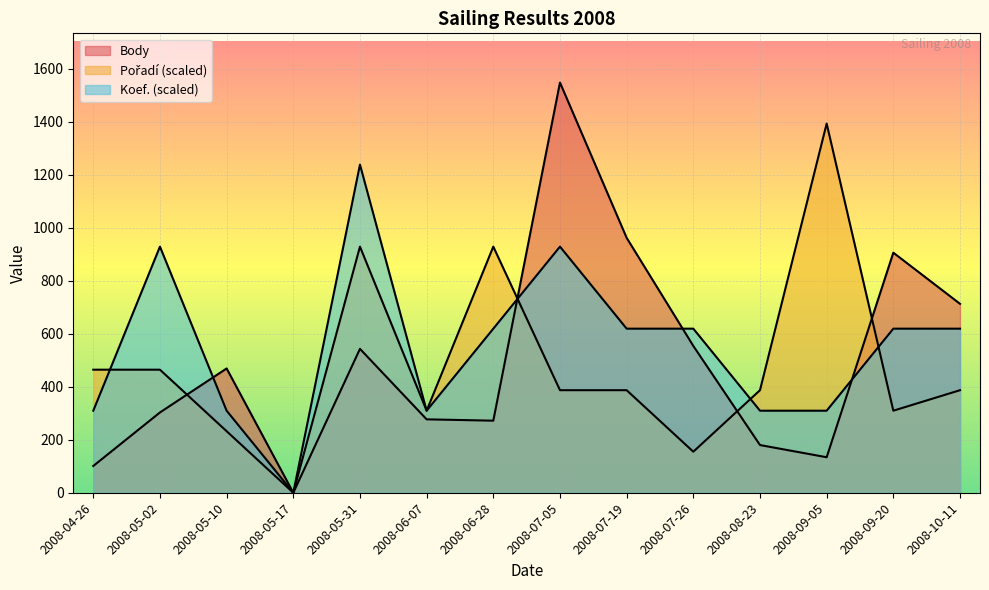

What are all the series names shown in the legend?

Body, Pořadí, Koef.